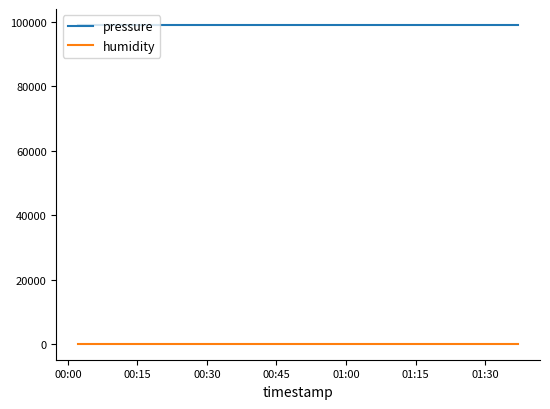

List the series in order of their peak value, lowest first.

humidity, pressure